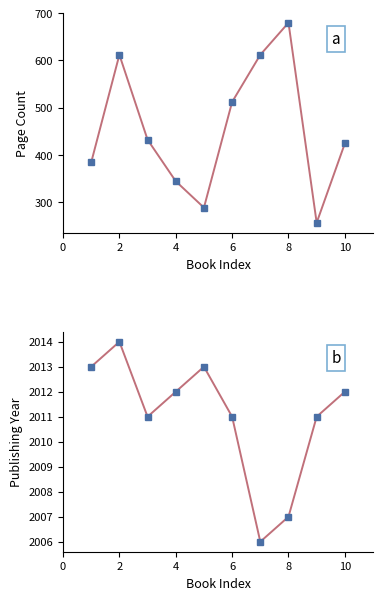

True or false: pageCount has a value of 646 at 4.

False